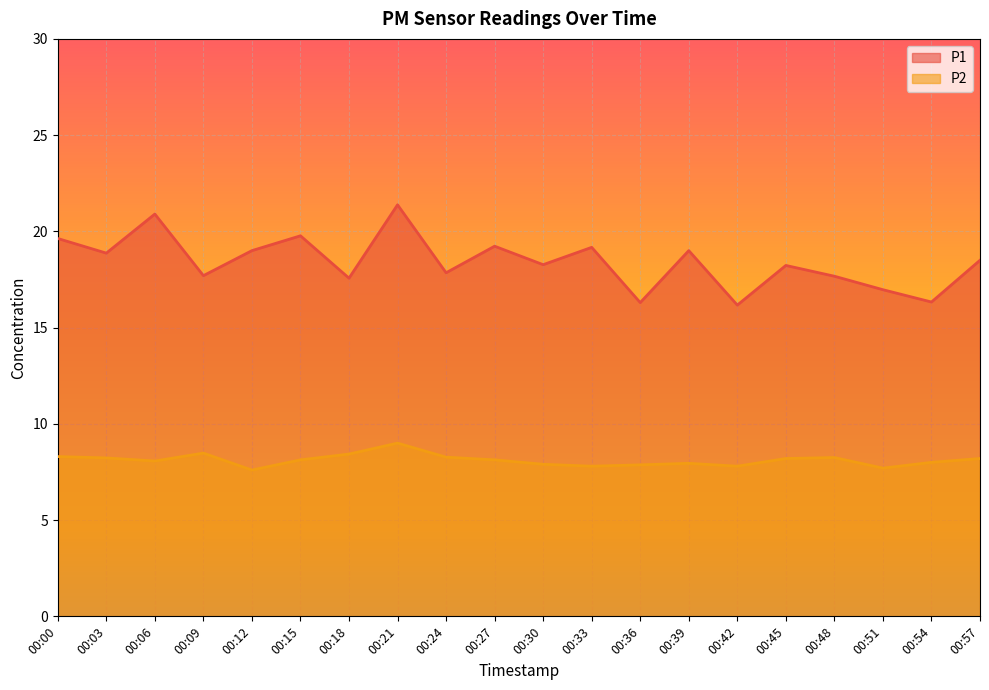

What is the minimum value for P2?

7.6